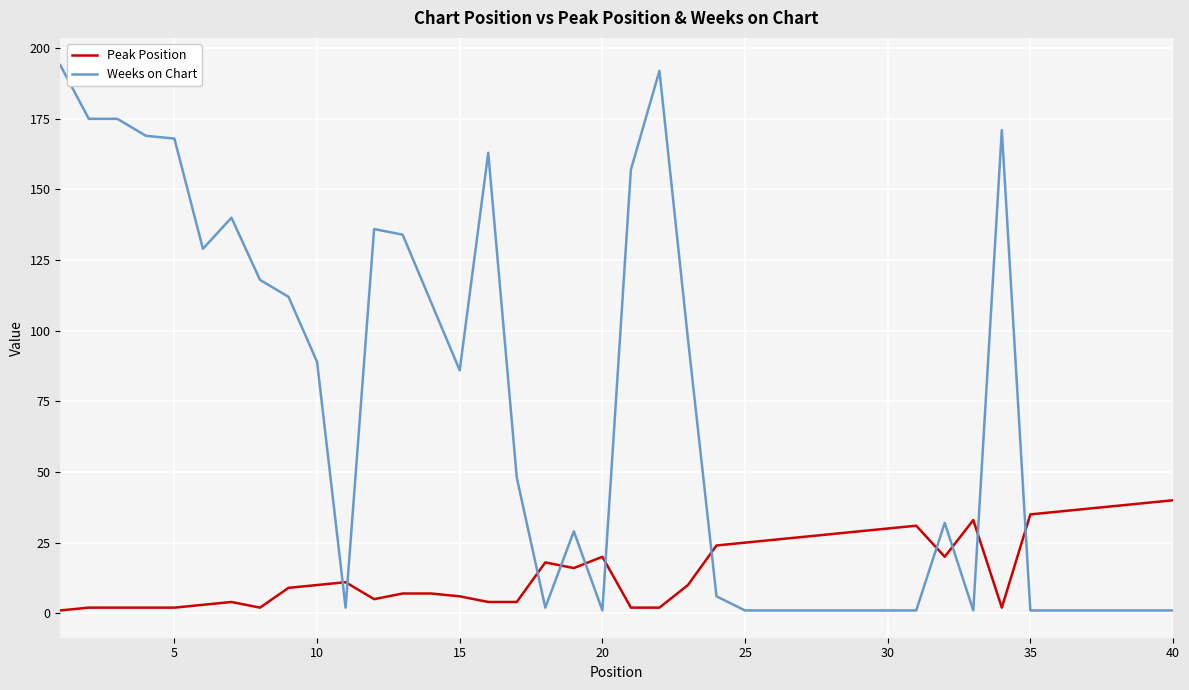

Which series has the largest total across all categories?

Weeks on Chart